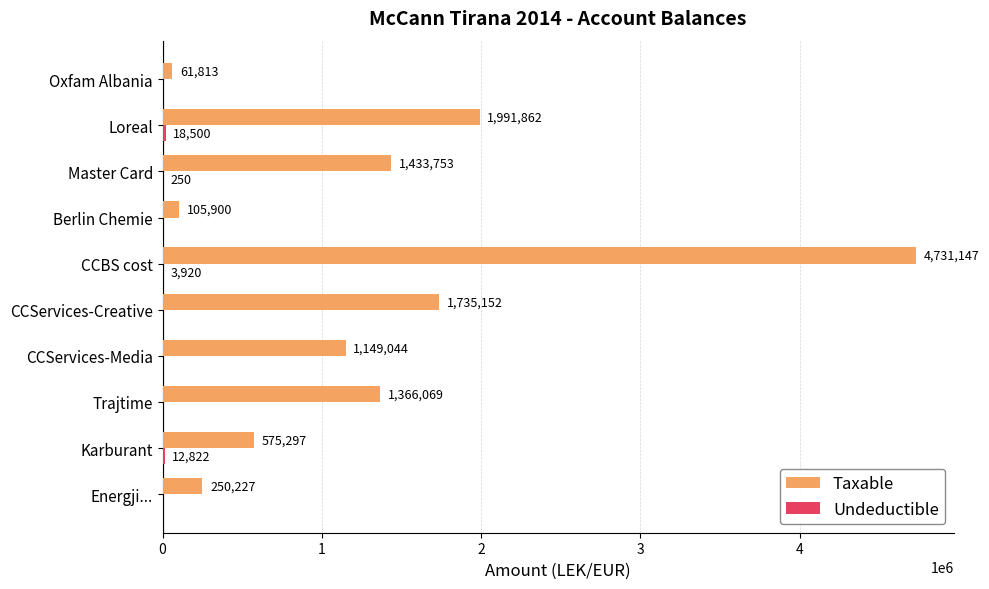

The value of Taxable at Karburant is 575296.9. True or false?

True